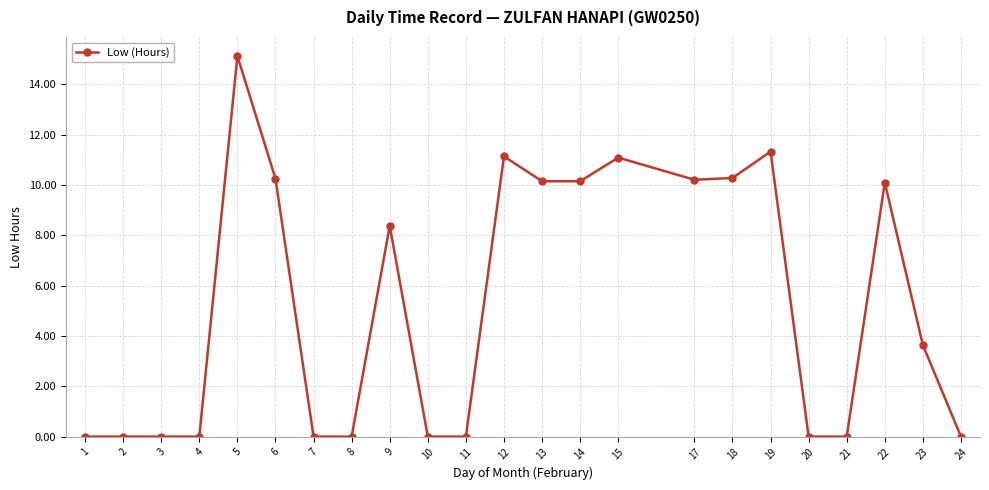

What is the value of the 5th point from the left?

15.1